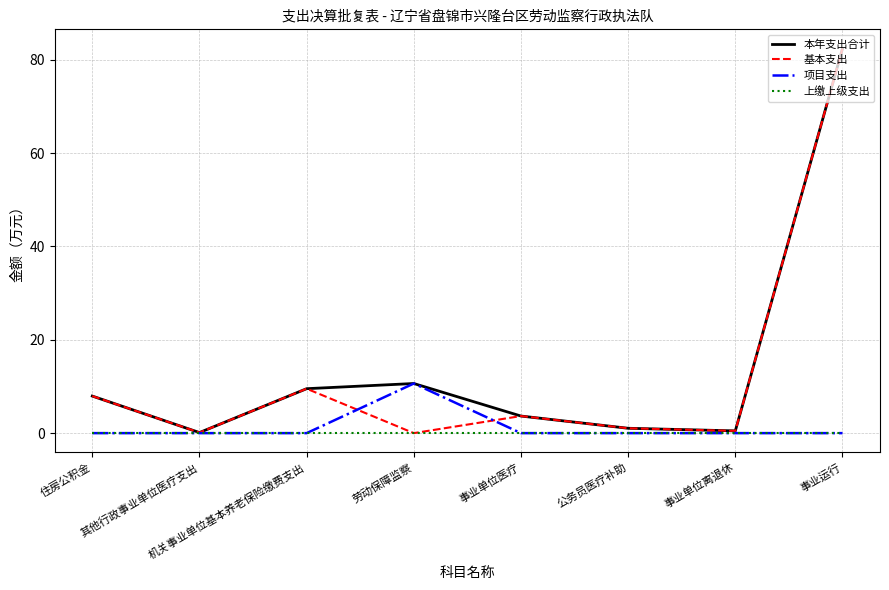

True or false: 本年支出合计 has a value of 9.5 at 机关事业单位基本养老保险缴费支出.

True